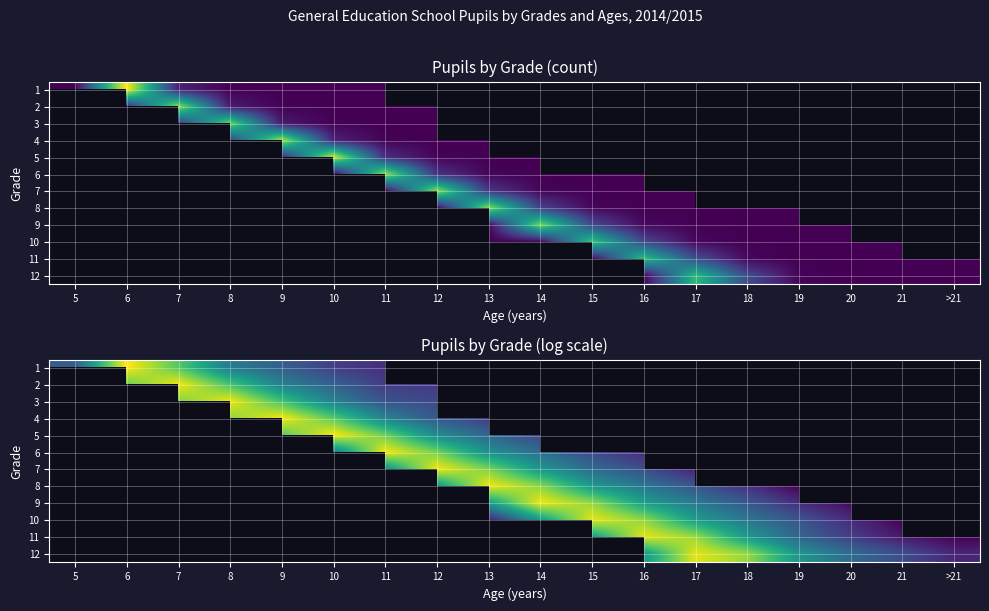

Between 10 and 14, which series saw the biggest shift?

5